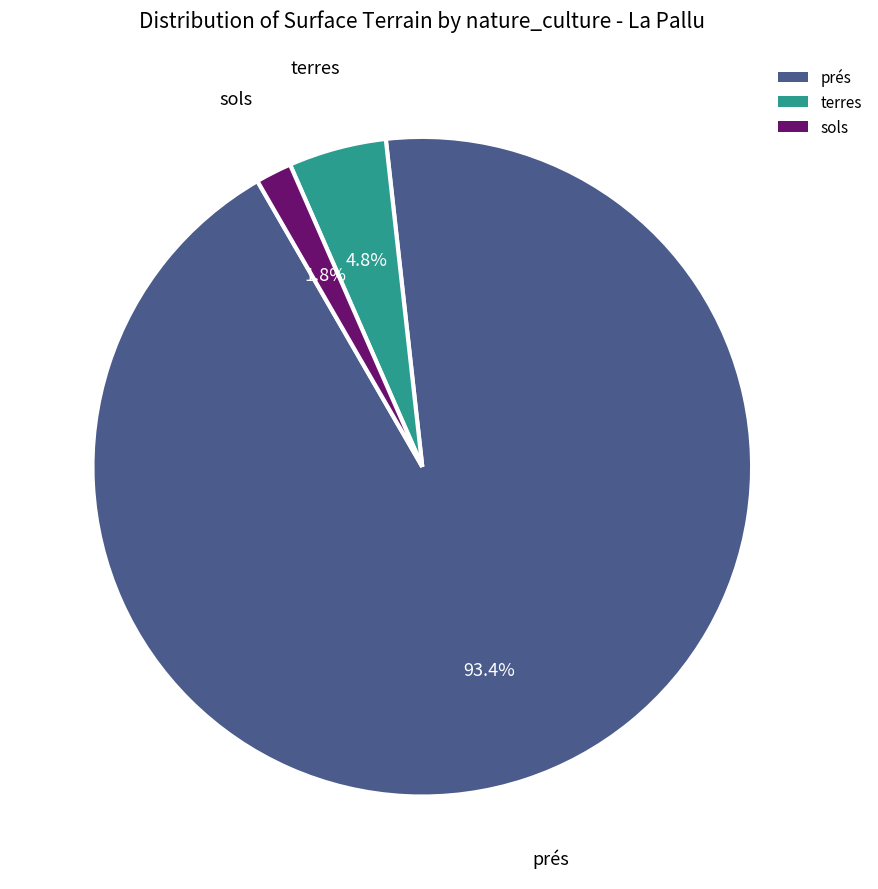

What portion of the pie excludes terres?

95.2%